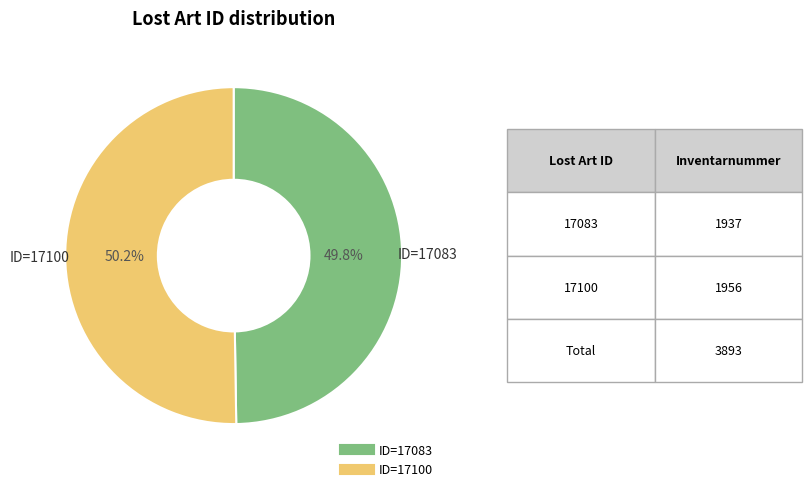

Is there a majority slice in this chart?

Yes